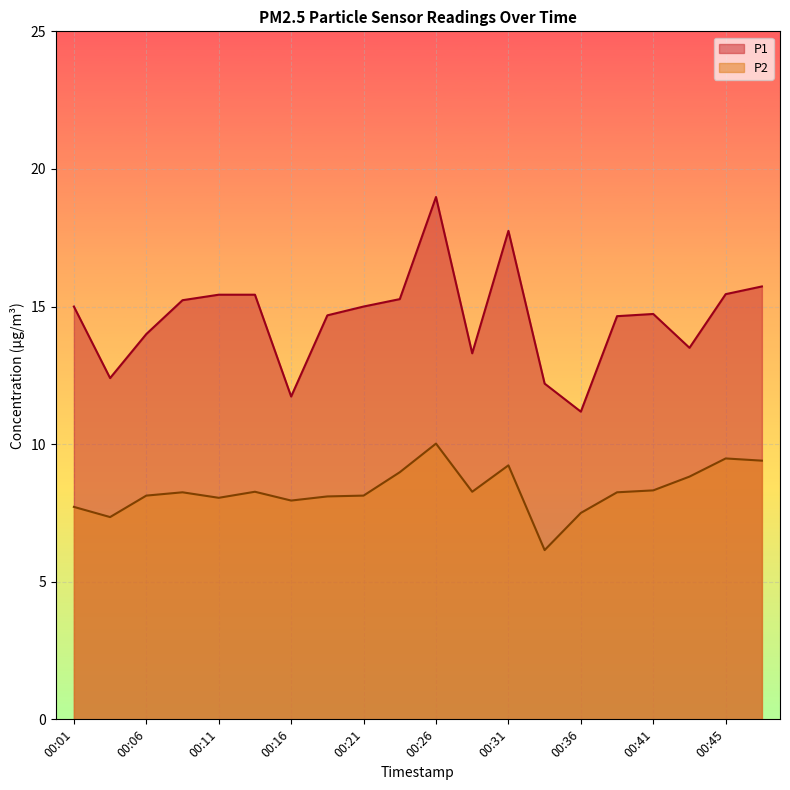

Which series changed the most between 00:01 and 00:21?

P2